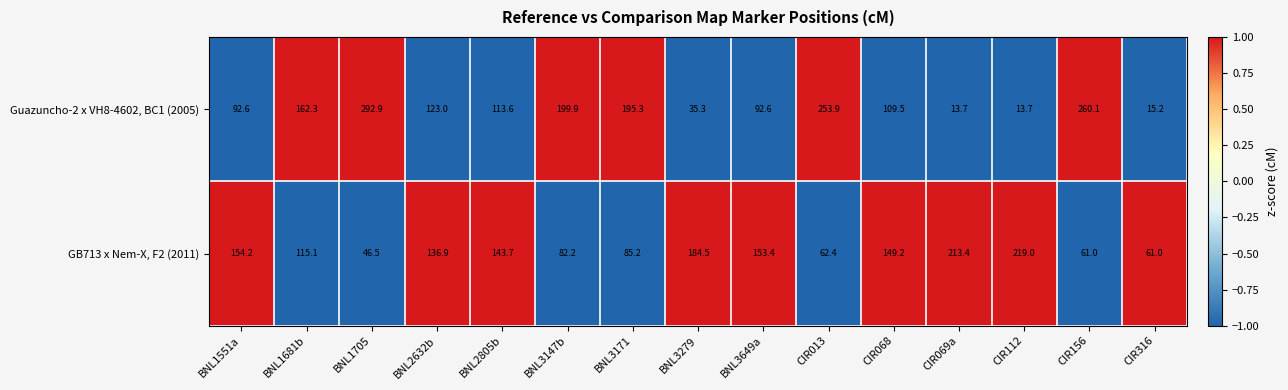

How many data points in Guazuncho-2 x VH8-4602, BC1 (2005) are above 113?

8